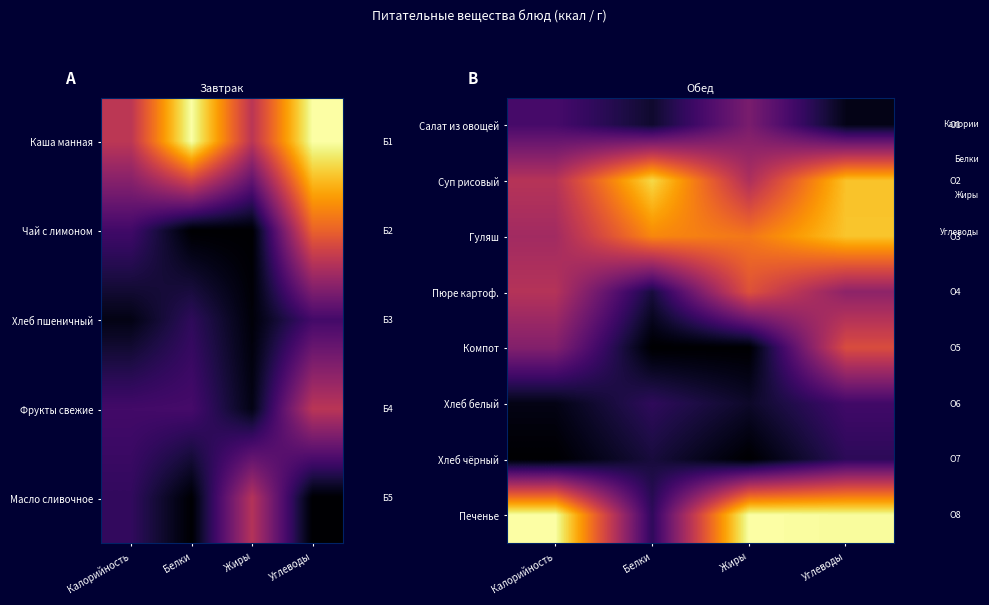

Reading left to right, extract all data points from this chart.

Салат из овощей: Калорийность=0.2	Белки=0.1	Жиры=0.3	Углеводы=0.0
Суп рисовый: Калорийность=0.5	Белки=0.9	Жиры=0.5	Углеводы=0.9
Гуляш: Калорийность=0.4	Белки=0.7	Жиры=0.7	Углеводы=0.9
Пюре картоф.: Калорийность=0.5	Белки=0.1	Жиры=0.6	Углеводы=0.4
Компот: Калорийность=0.4	Белки=0.0	Жиры=0.0	Углеводы=0.6
Хлеб белый: Калорийность=0.0	Белки=0.2	Жиры=0.1	Углеводы=0.2
Хлеб чёрный: Калорийность=0.0	Белки=0.1	Жиры=0.0	Углеводы=0.2
Печенье: Калорийность=1.0	Белки=0.2	Жиры=1.0	Углеводы=1.0